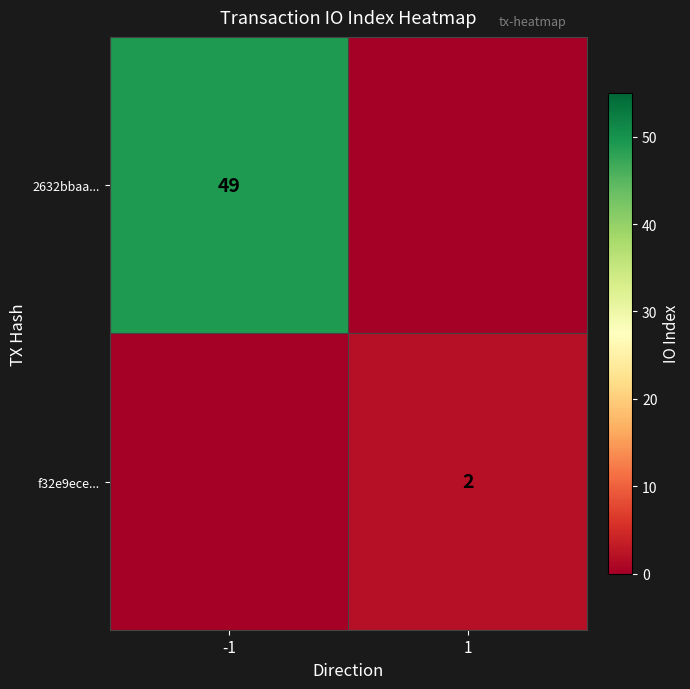

How many distinct data groups are displayed?

2